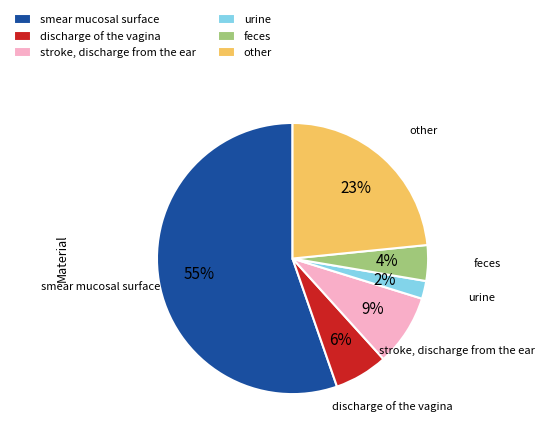

To the nearest percent, what portion does other represent?

23%